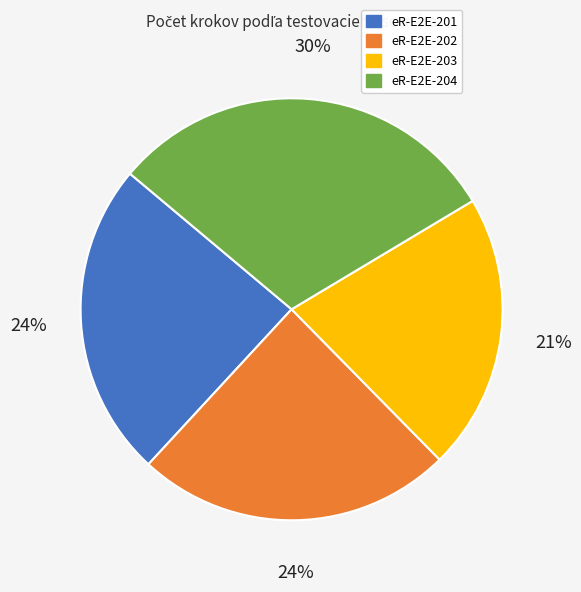

Is the sum of eR-E2E-203 and eR-E2E-204 greater than half?

Yes